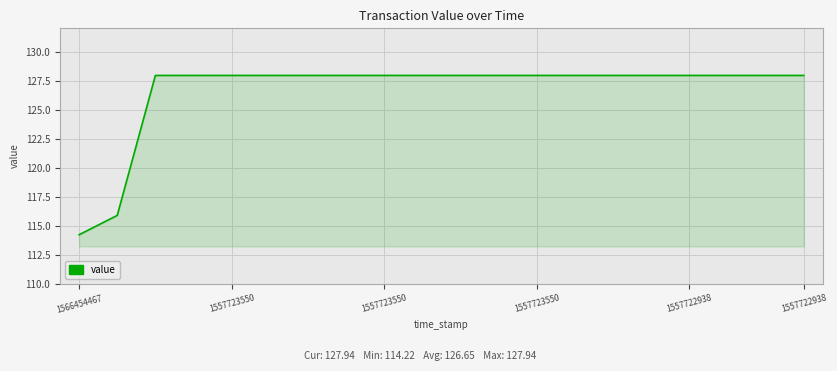

What is the minimum value shown in the chart?

114.2